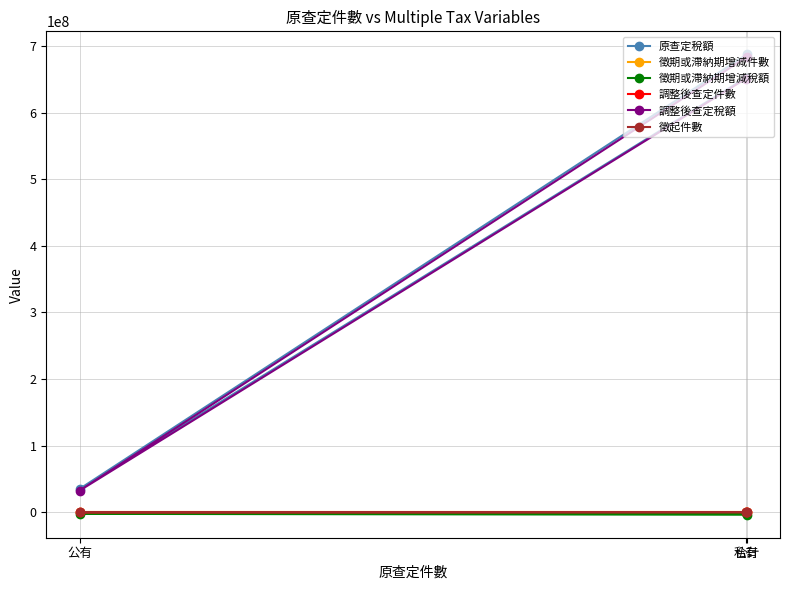

Between 合計 and 私有, which series saw the biggest shift?

原查定稅額